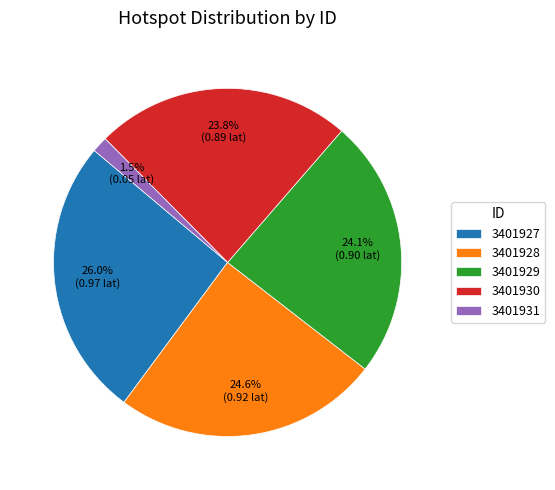

Which has a higher value, 3401927 or 3401928?

3401927